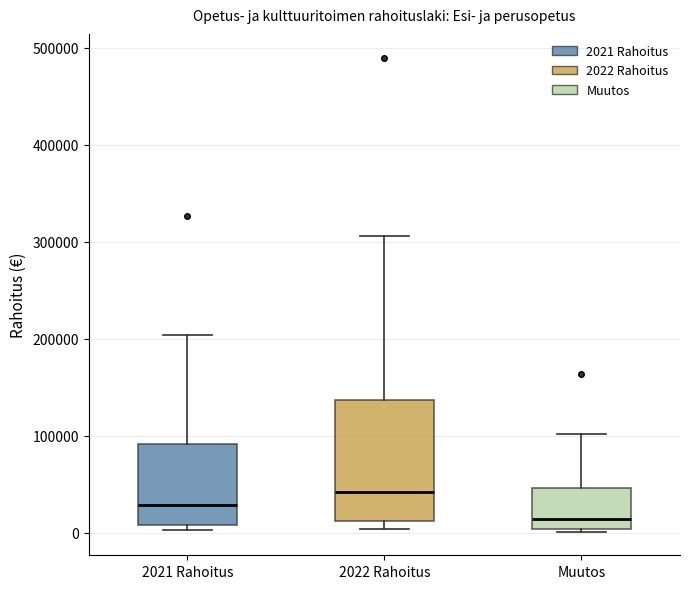

Where does the median line of the box for 2021 Rahoitus sit on the y-axis? The values are not printed on the chart, so give them approximately, as read against the axis.

30000